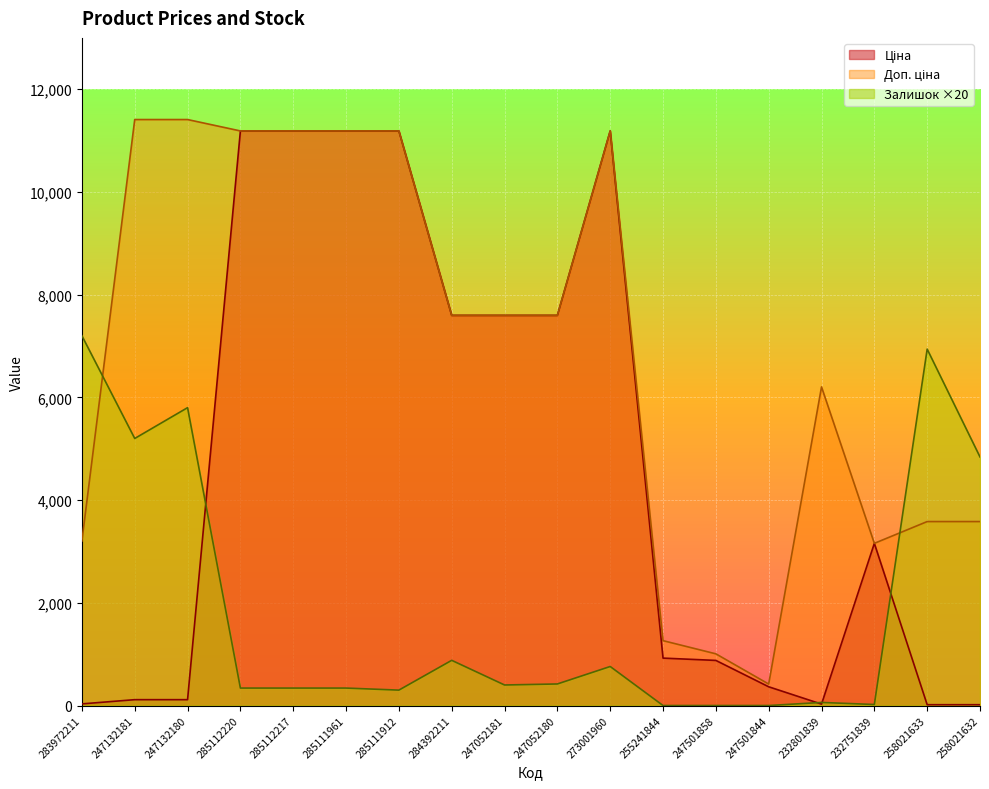

List the labels in order of Ціна value, largest first.

285112220, 285112217, 285111961, 285111912, 273001960, 284392211, 247052181, 247052180, 232751839, 255241844, 247501858, 247501844, 247132181, 247132180, 283972211, 232801839, 258021633, 258021632